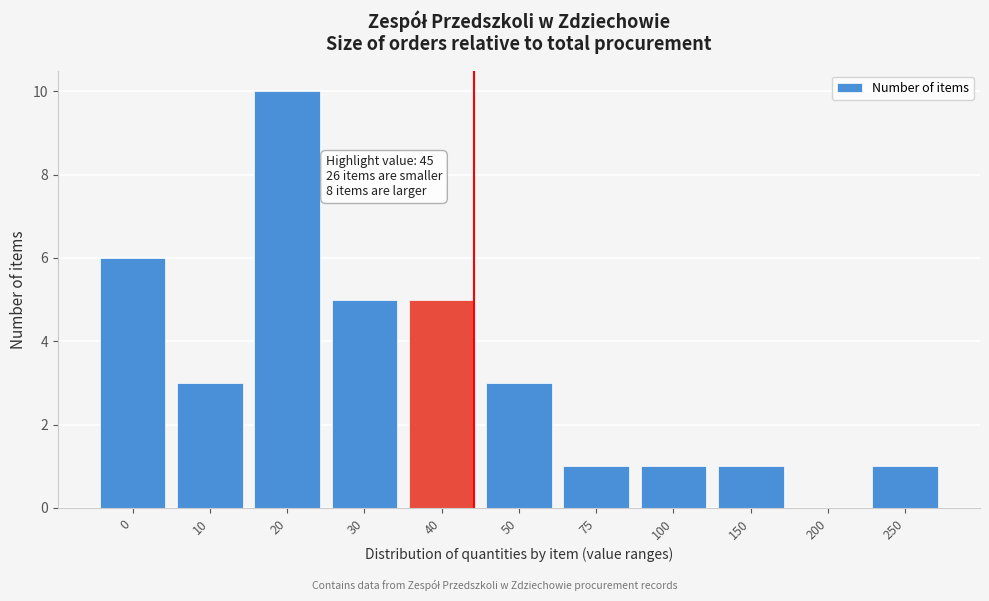

Reading left to right, list all the values displayed in this chart.

0=6	10=3	20=10	30=5	40=5	50=3	75=1	100=1	150=1	200=0	250=1